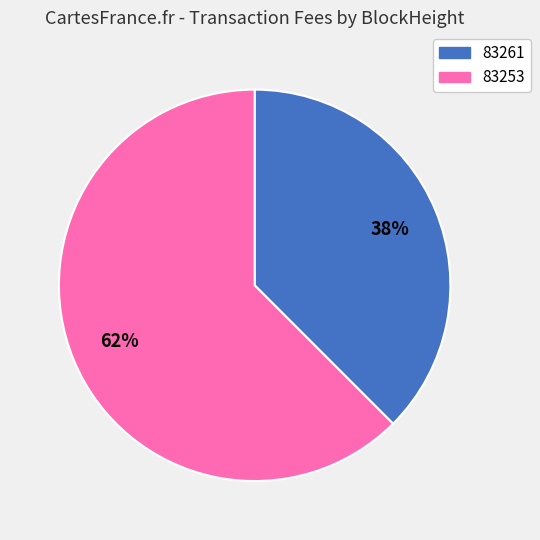

True or false: 83261 accounts for 38% of the total.

True